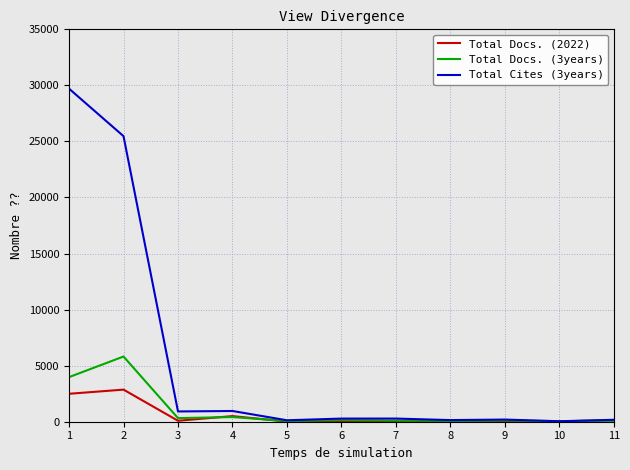

List the series in order of their peak value, highest first.

Total Cites (3years), Total Docs. (3years), Total Docs. (2022)